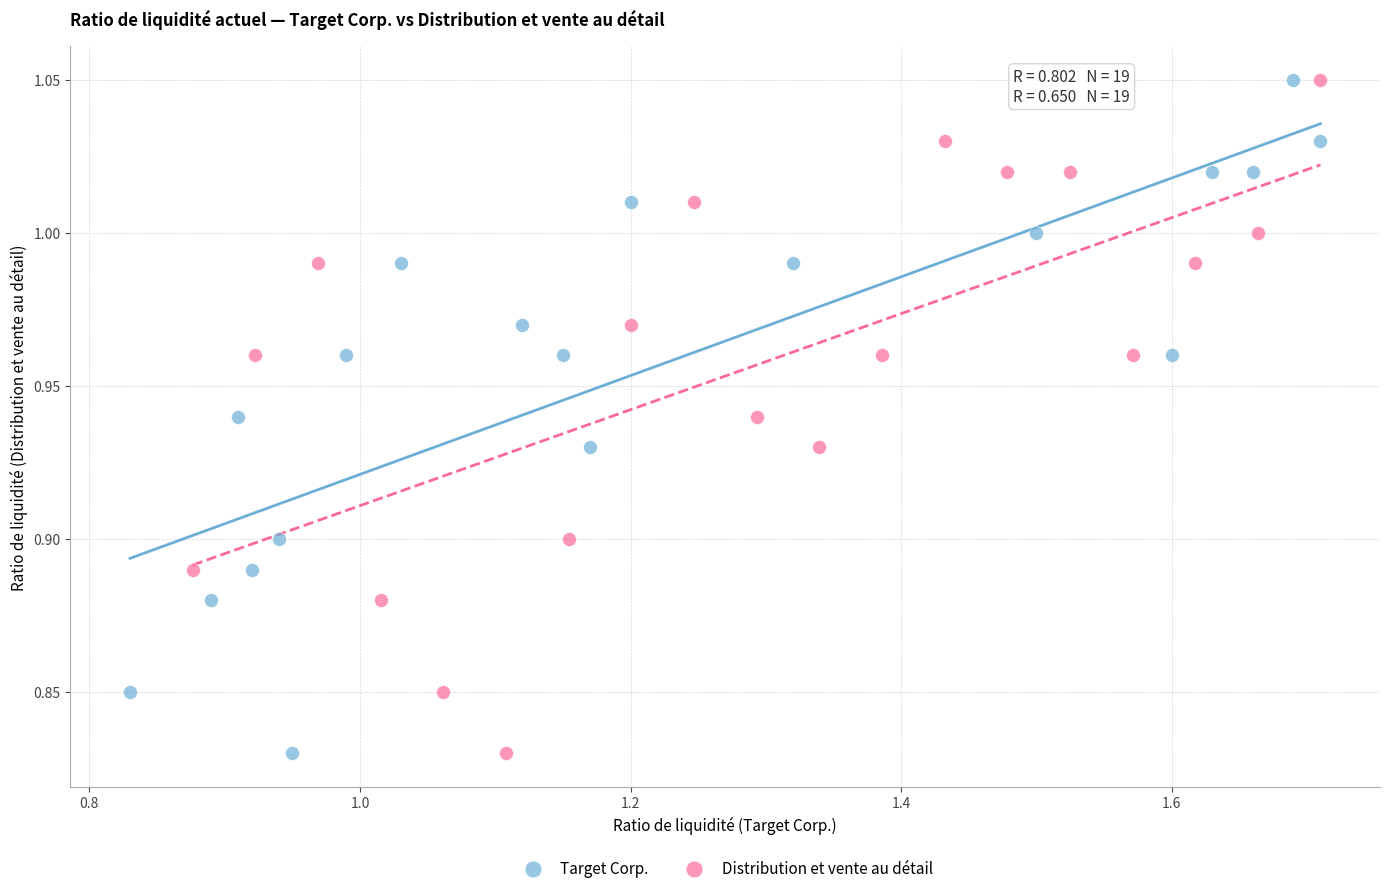

What are all the series names shown in the legend?

Target Corp., Distribution et vente au détail